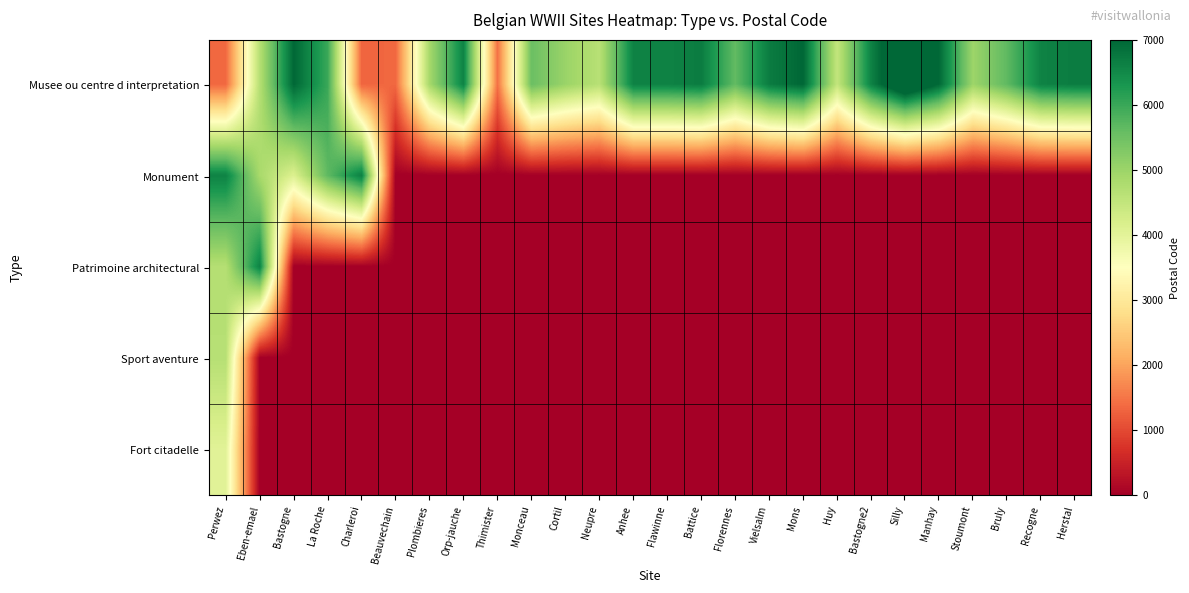

How many categories are shown in the chart?

26